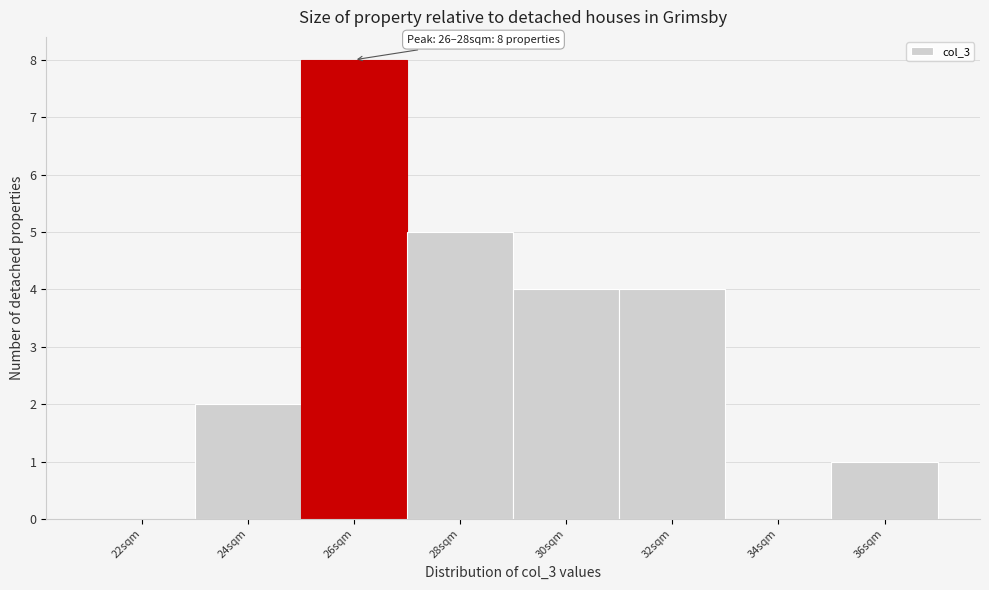

Reading right to left, transcribe all the data shown in this chart.

36sqm=1	34sqm=0	32sqm=4	30sqm=4	28sqm=5	26sqm=8	24sqm=2	22sqm=0